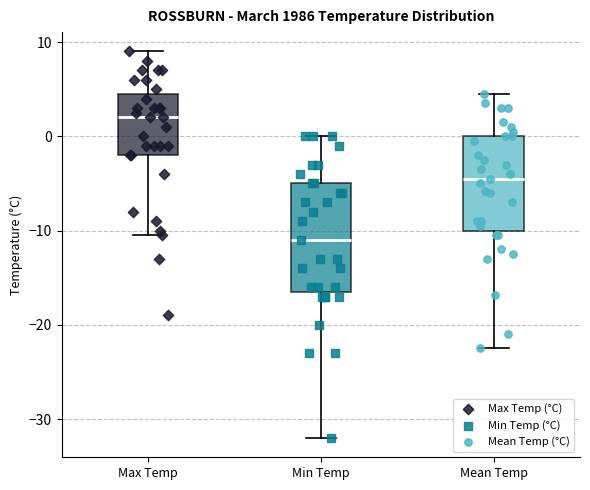

Reading left to right, read every box against the y-axis: the position of its median line, the range the box covers, and the ends of its whiskers. The values are not printed on the chart, so give them approximately, as read against the axis.

Max Temp: median 2, box -2 to 5, whiskers -10 to 9
Min Temp: median -11, box -16 to -5, whiskers -32 to 0
Mean Temp: median -4, box -10 to 0, whiskers -22 to 5